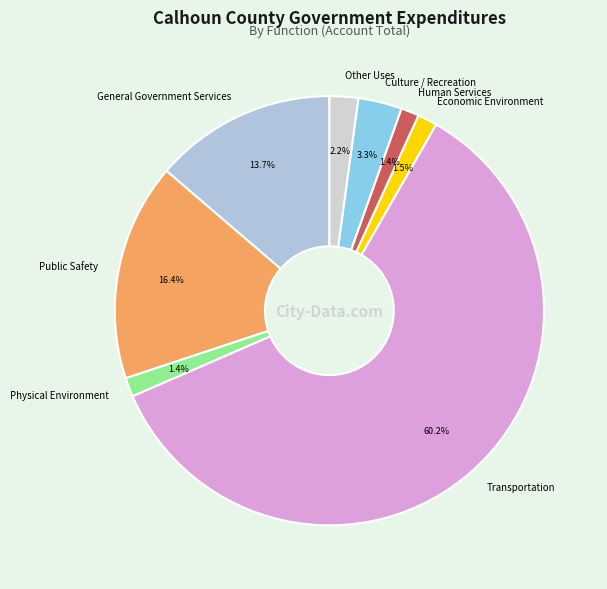

How much of the chart is everything except General Government Services?

86.3%